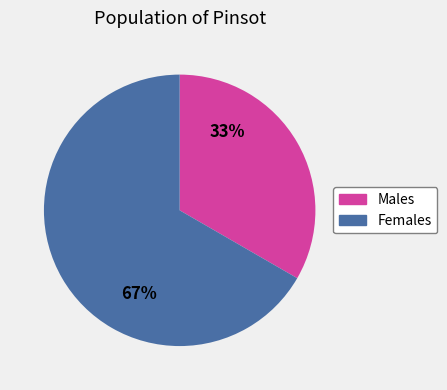

Is there a majority slice in this chart?

Yes